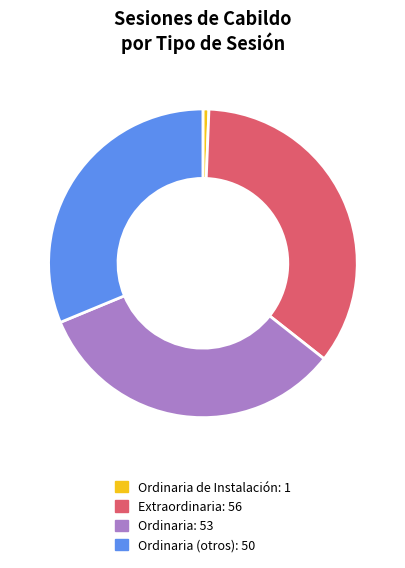

Does any single category account for the majority?

No